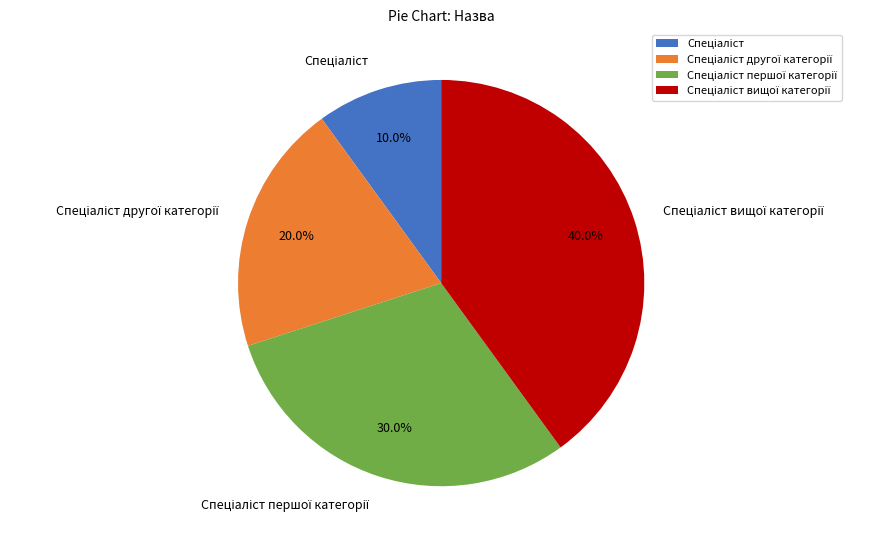

Is there any slice that represents more than half of the pie?

No